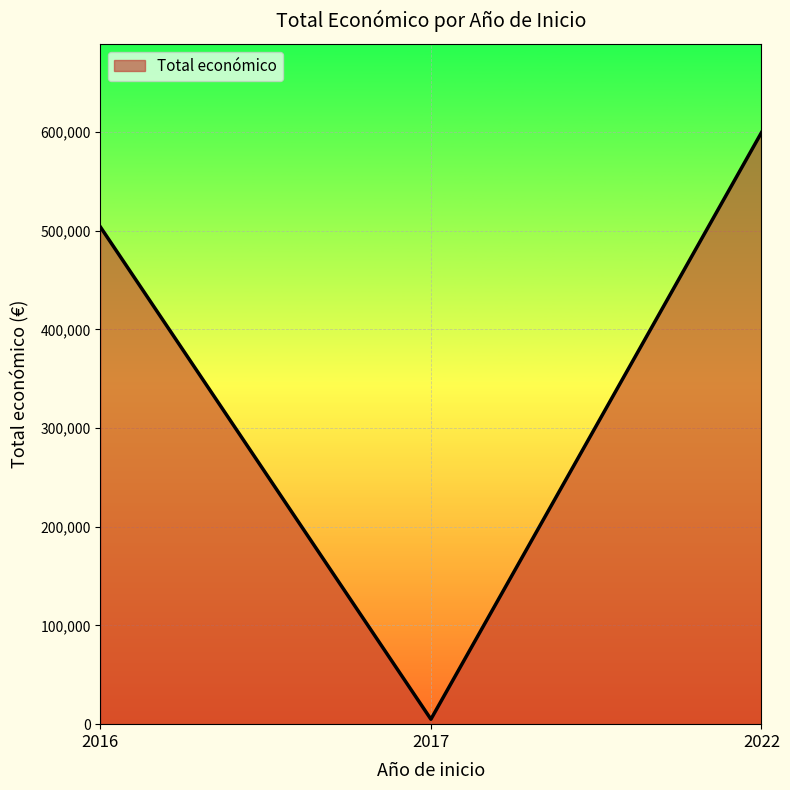

How many distinct data groups are displayed?

1